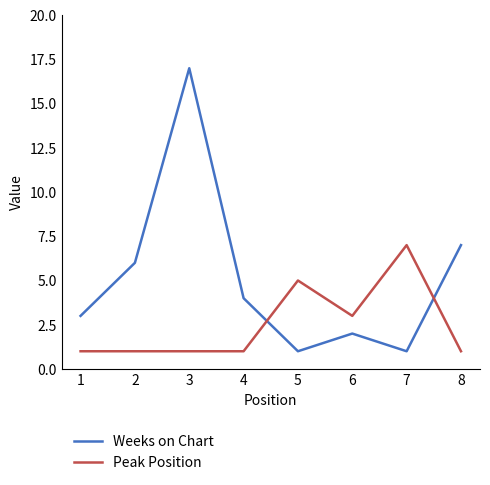

What is the greatest value displayed?

17